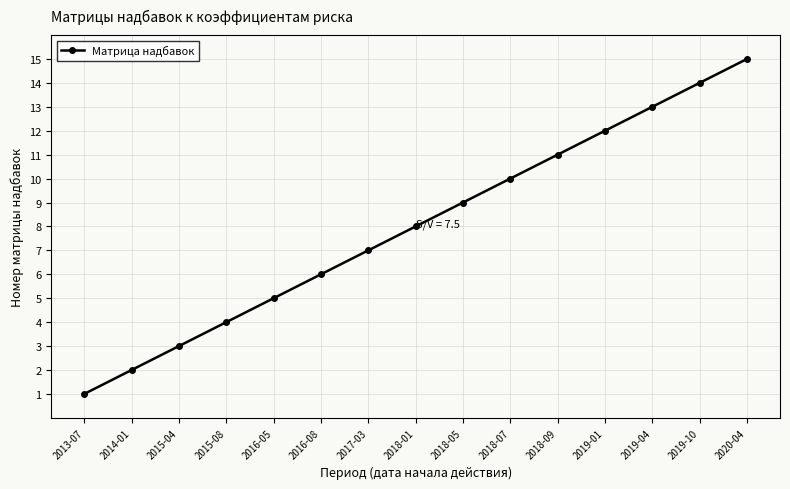

What position from the left is 2019-04?

13